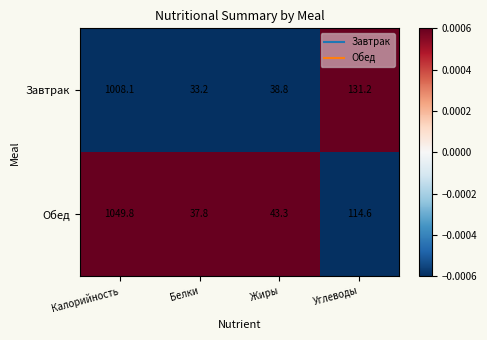

How many data points in Обед are less than 114?

2